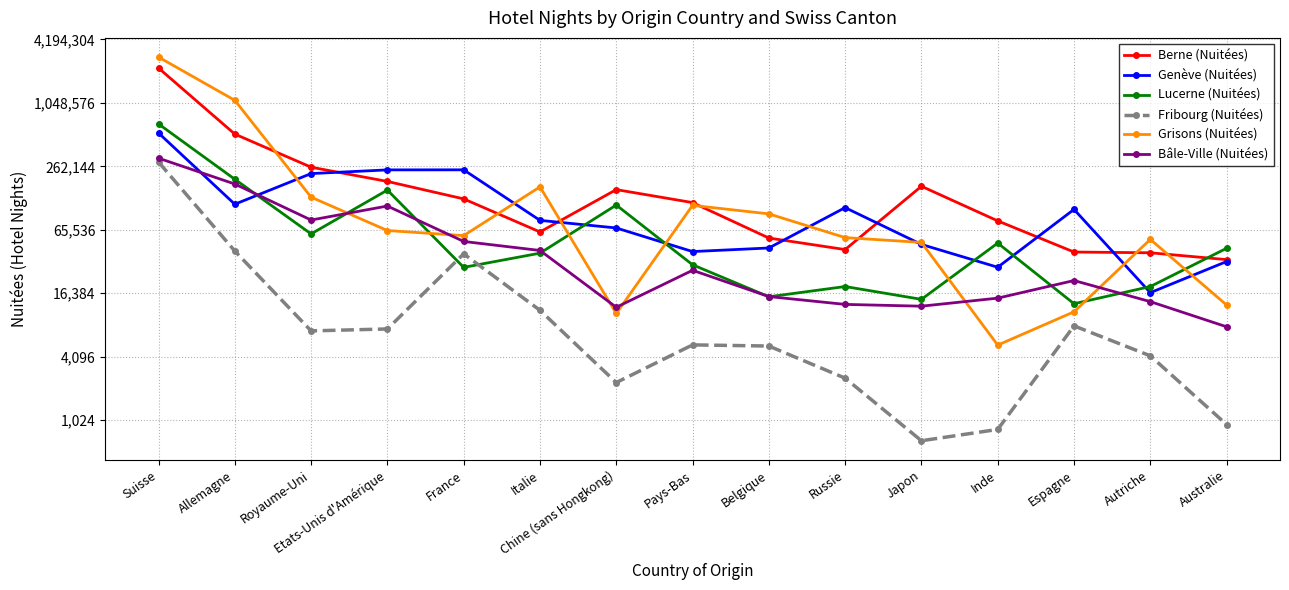

What is the spread (max minus min) of values at Pays-Bas?

113480